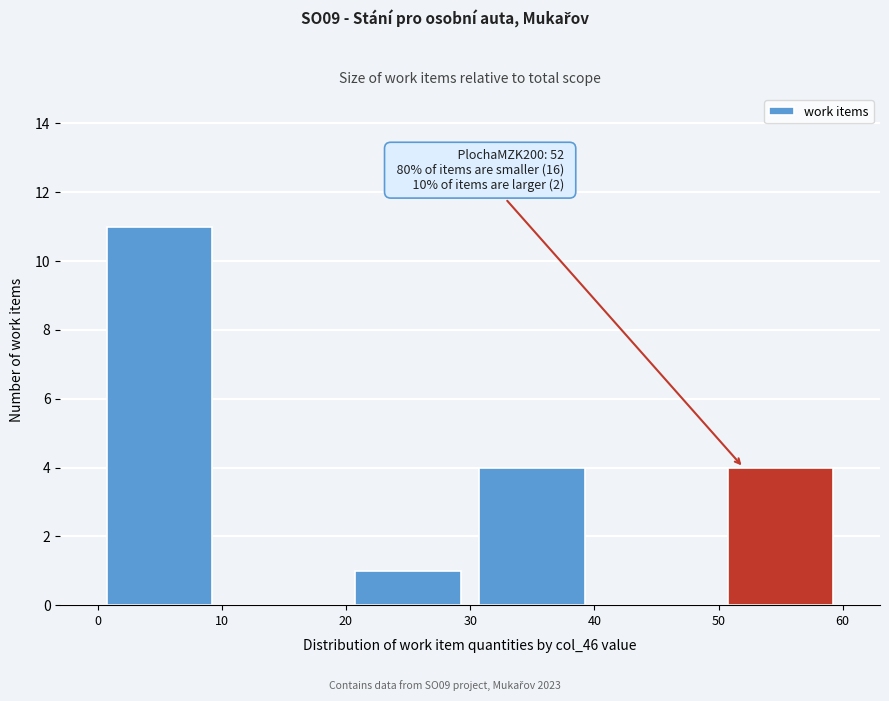

Which range on the x-axis has the tallest bar?

0 to 10